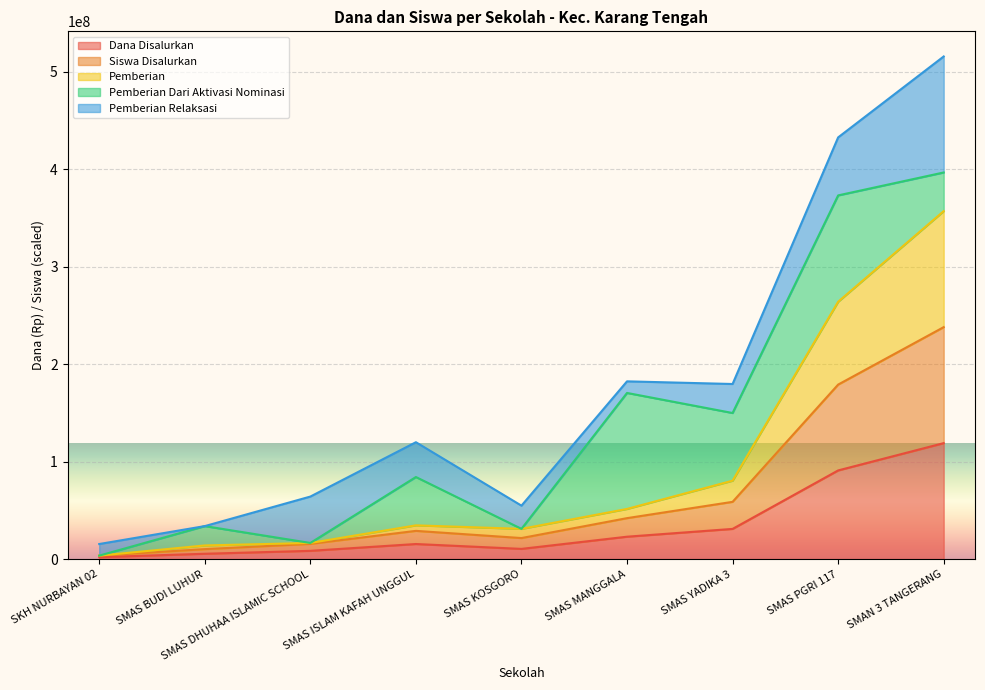

At which category is the sum across all series the highest?

SMAN 3 TANGERANG